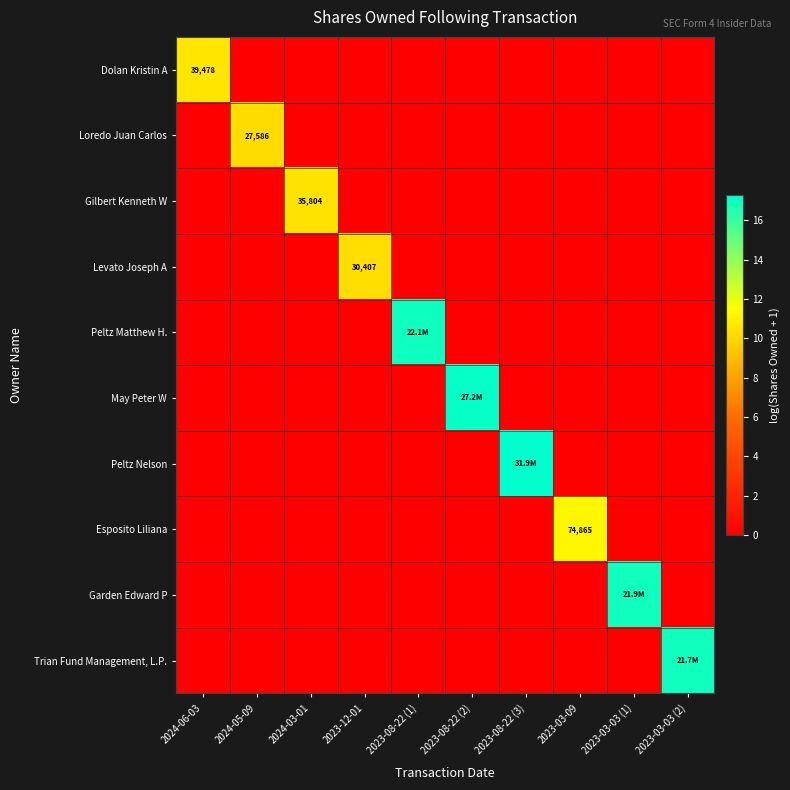

Which series has the largest range (max minus min)?

Peltz Nelson